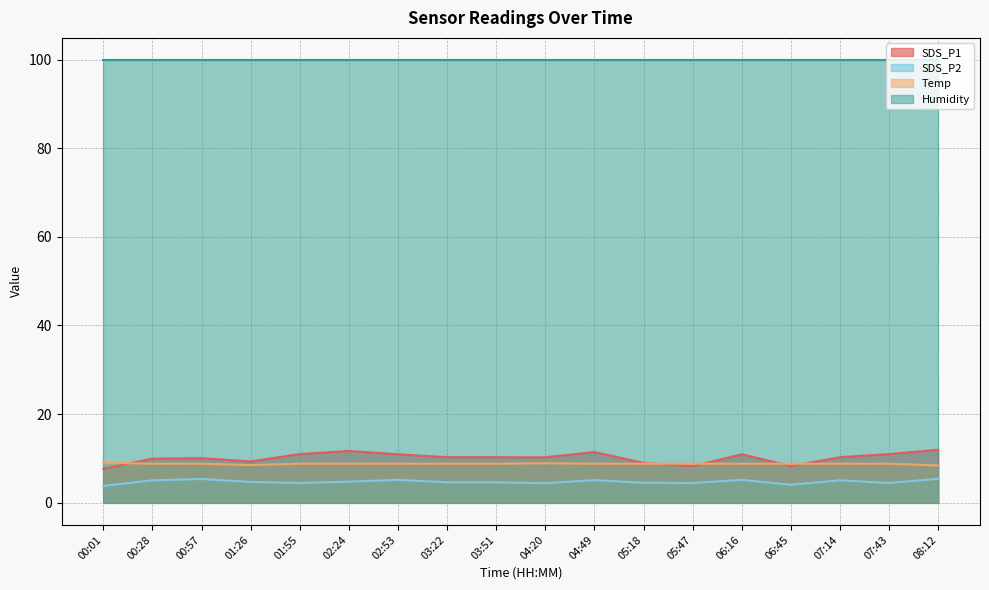

What position from the left is 00:28?

2